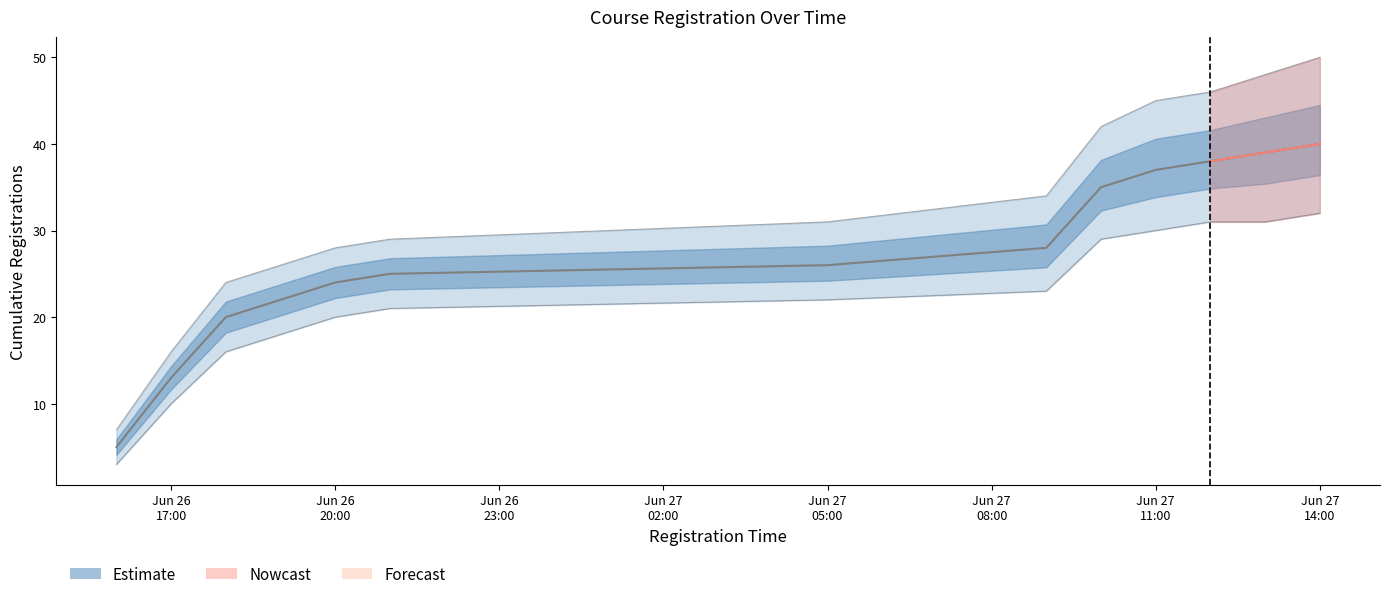

The cumulative_registrations series shows 25 at 2018-06-26 21:00. True or false?

True